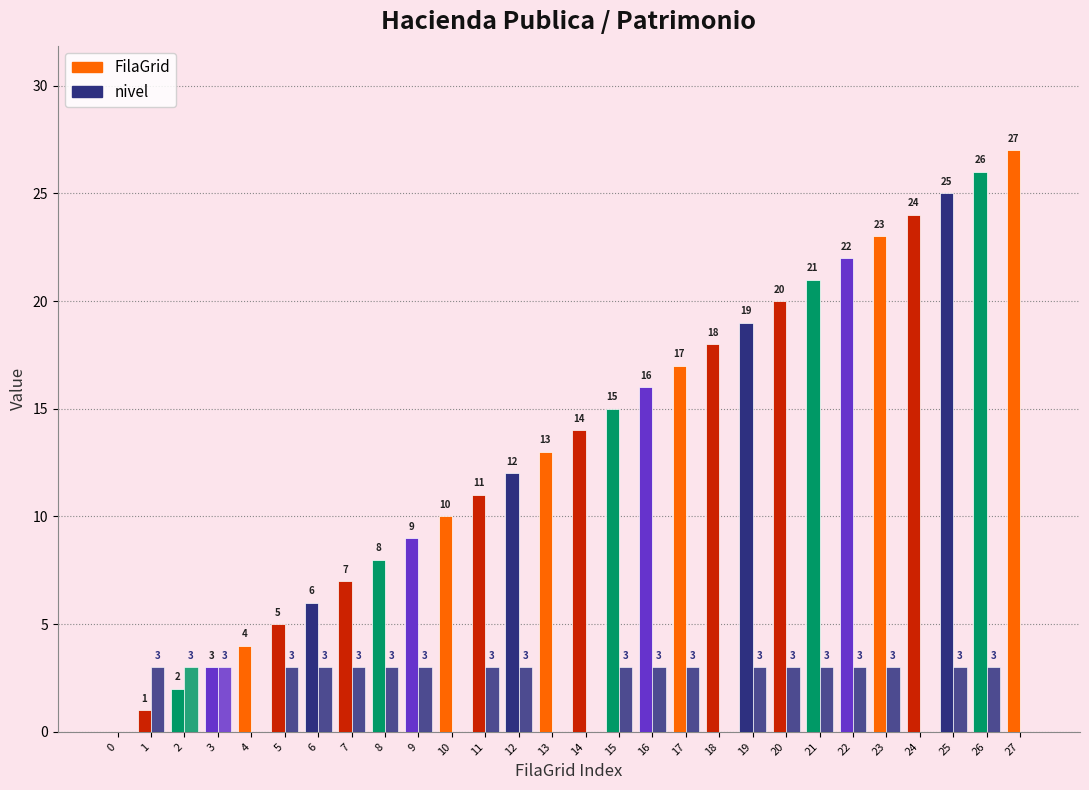

How many groups of bars are there?

28